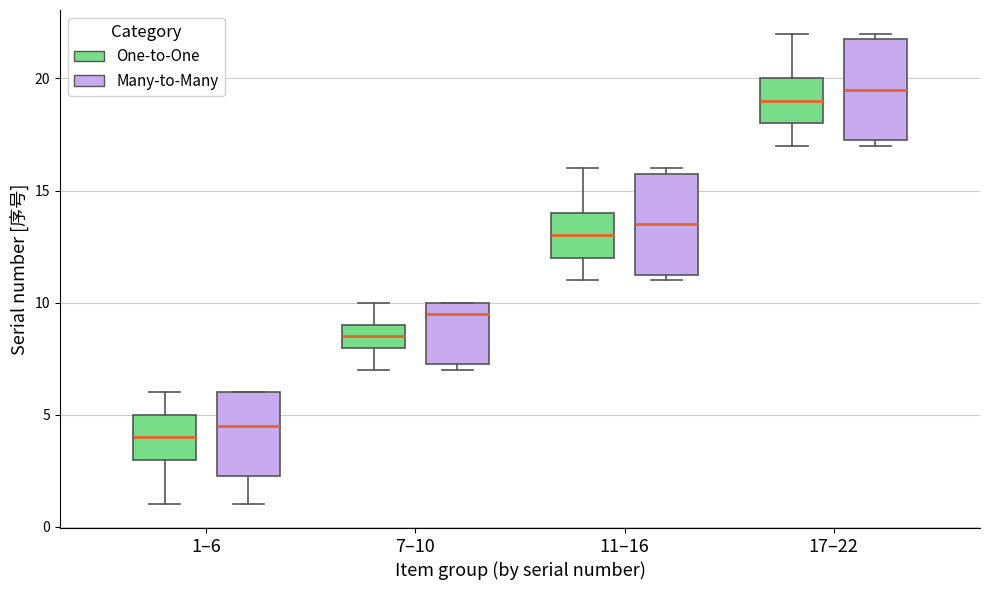

Reading left to right, read every box against the y-axis: the position of its median line, the range the box covers, and the ends of its whiskers. The values are not printed on the chart, so give them approximately, as read against the axis.

1–6 (One-to-One): median 4.0, box 3.0 to 5.0, whiskers 1.0 to 6.0
1–6 (Many-to-Many): median 4.5, box 2.5 to 6.0, whiskers 1.0 to 6.0
7–10 (One-to-One): median 8.5, box 8.0 to 9.0, whiskers 7.0 to 10.0
7–10 (Many-to-Many): median 9.5, box 7.5 to 10.0, whiskers 7.0 to 10.0
11–16 (One-to-One): median 13.0, box 12.0 to 14.0, whiskers 11.0 to 16.0
11–16 (Many-to-Many): median 13.5, box 11.5 to 16.0, whiskers 11.0 to 16.0 (just above the box's upper edge)
17–22 (One-to-One): median 19.0, box 18.0 to 20.0, whiskers 17.0 to 22.0
17–22 (Many-to-Many): median 19.5, box 17.5 to 22.0, whiskers 17.0 to 22.0 (just above the box's upper edge)